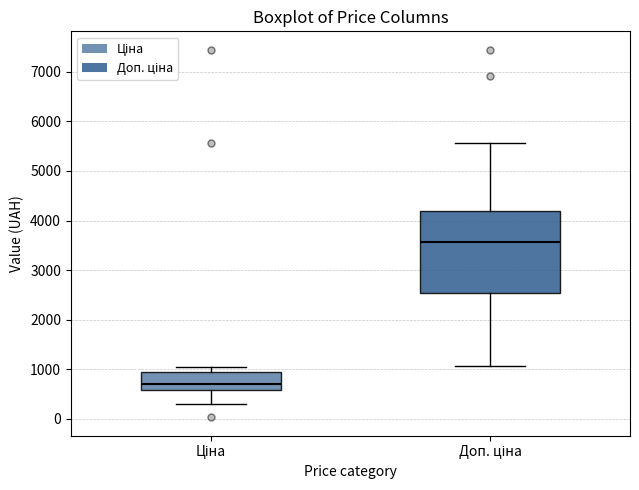

Reading left to right, transcribe this box plot: for each box, give where its median line is, the range the box spans, and where its two whiskers end, as read against the y-axis. The values are not printed on the chart, so give them approximately, as read against the axis.

Ціна: median 700, box 600 to 900, whiskers 300 to 1000
Доп. ціна: median 3600, box 2500 to 4200, whiskers 1100 to 5600